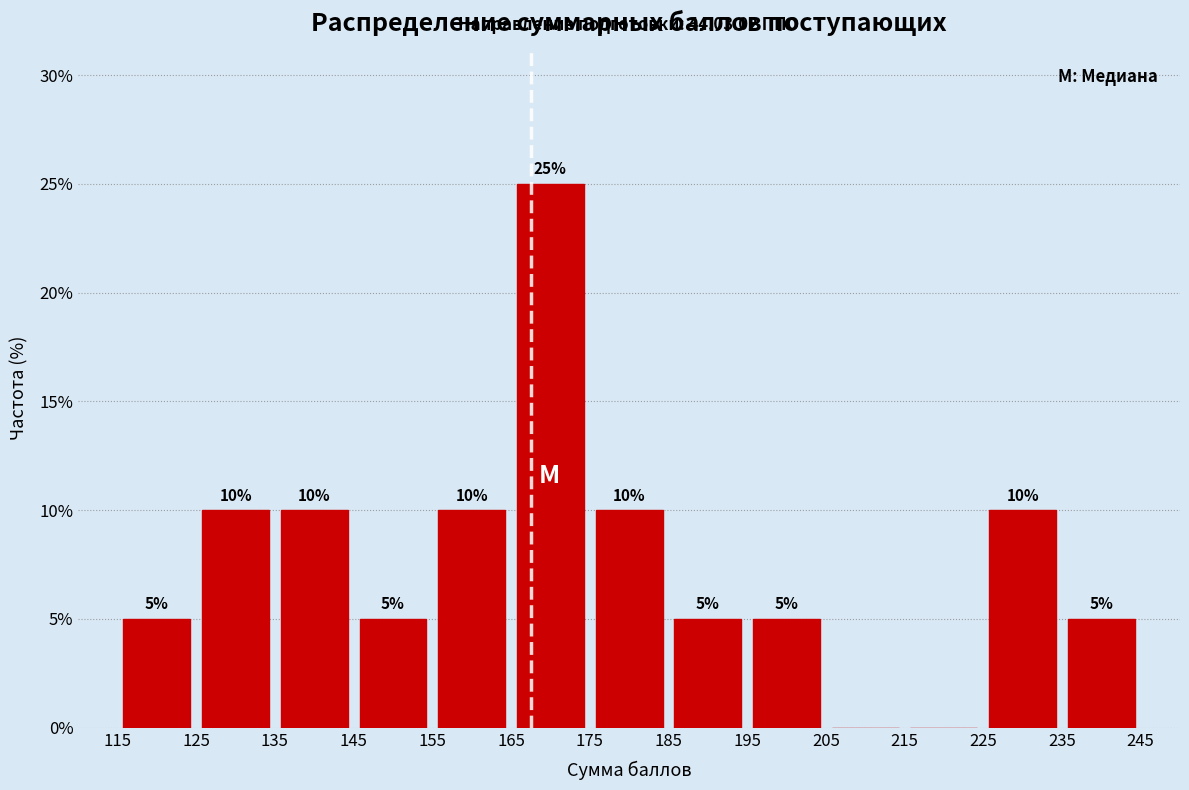

Which range on the x-axis has the tallest bar?

165 to 175